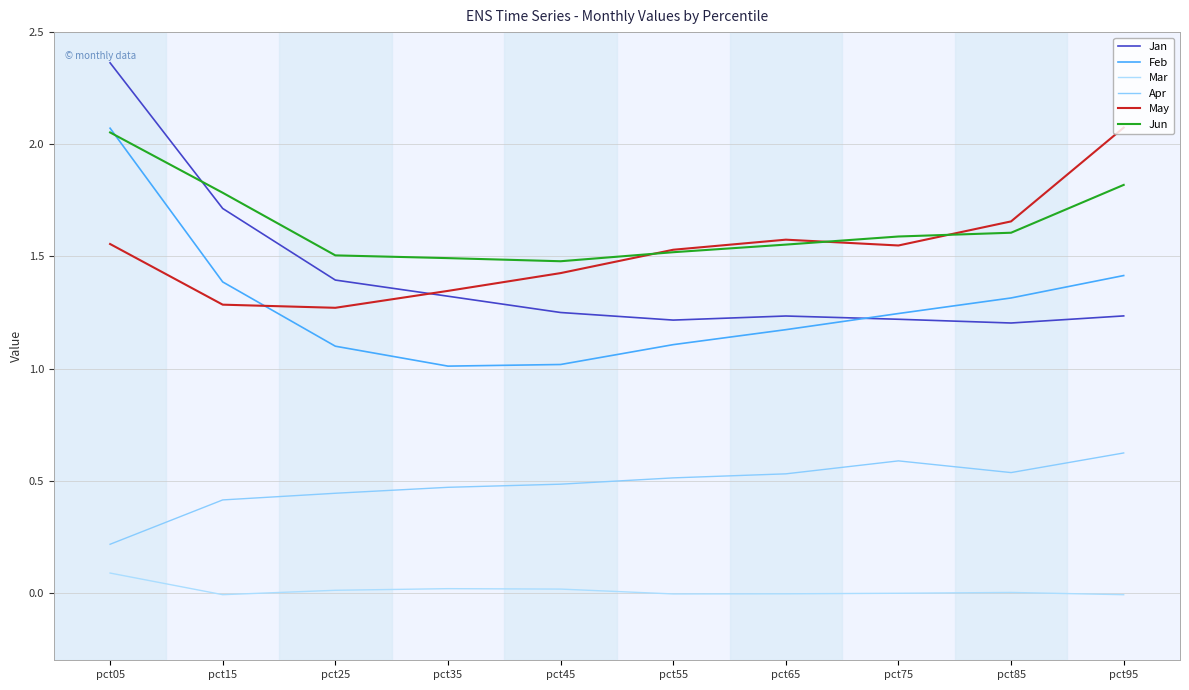

What is the difference between the second highest and second lowest values in the Jun series?

0.3